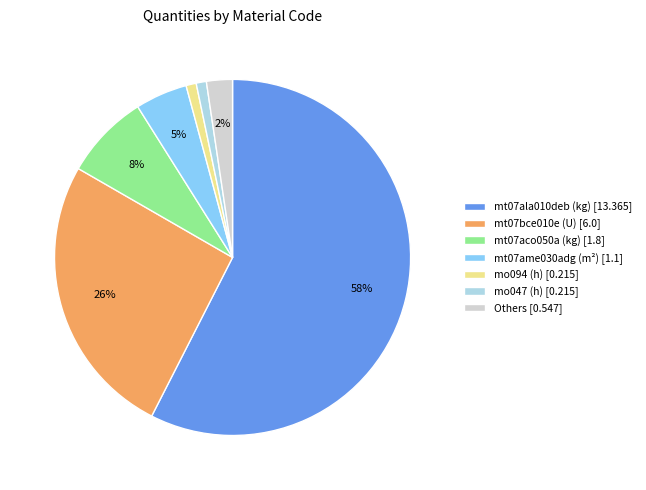

To the nearest percent, what is the difference between the mo094 (h) [0.215] and mt07ame030adg (m²) [1.1] slice percentages?

4%